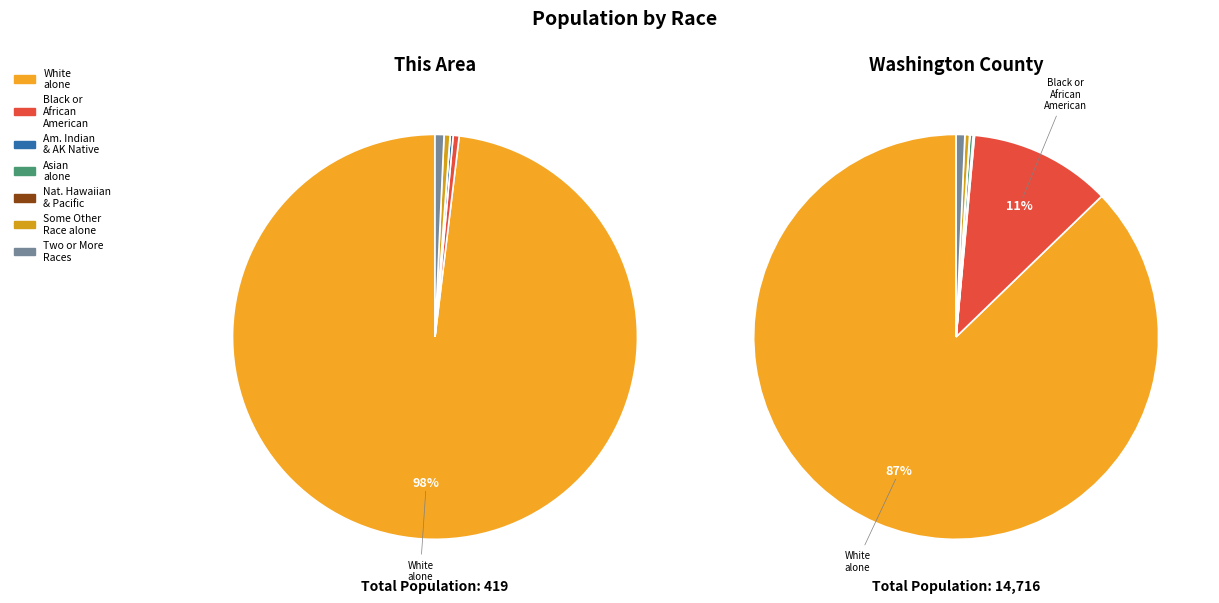

What is the ratio of the value at White alone to the value at Black or African American alone?

205.5